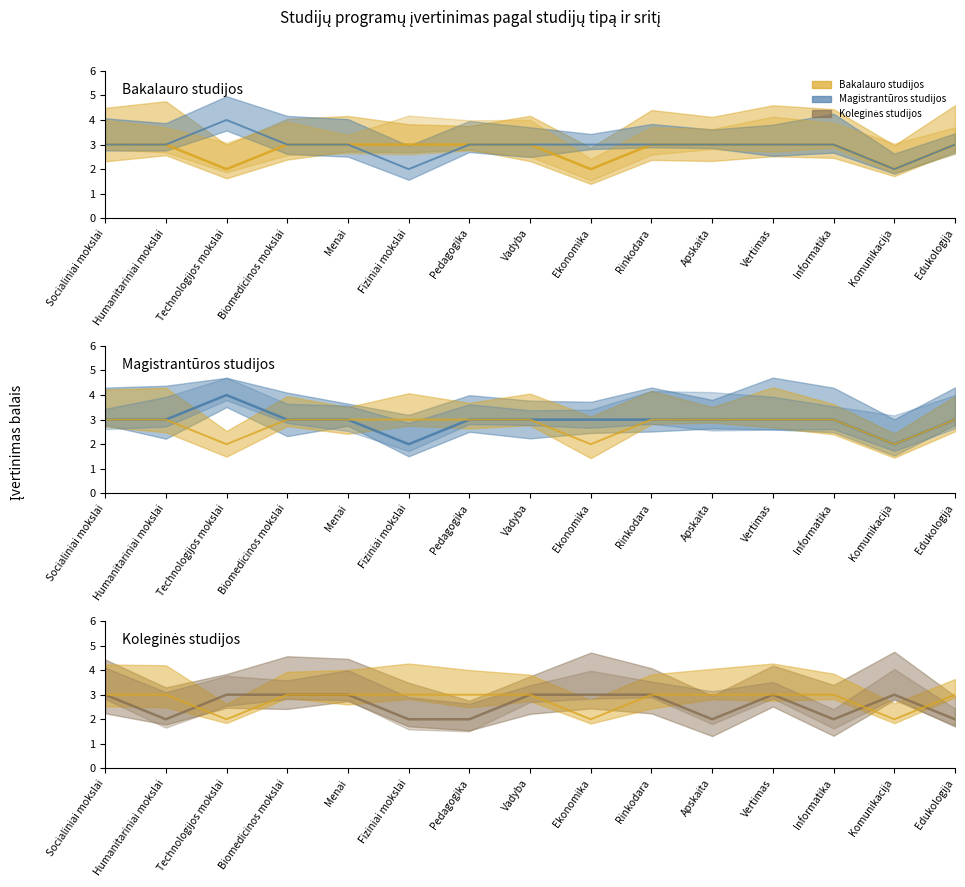

What is the label of the 11th point from the left?

Apskaita